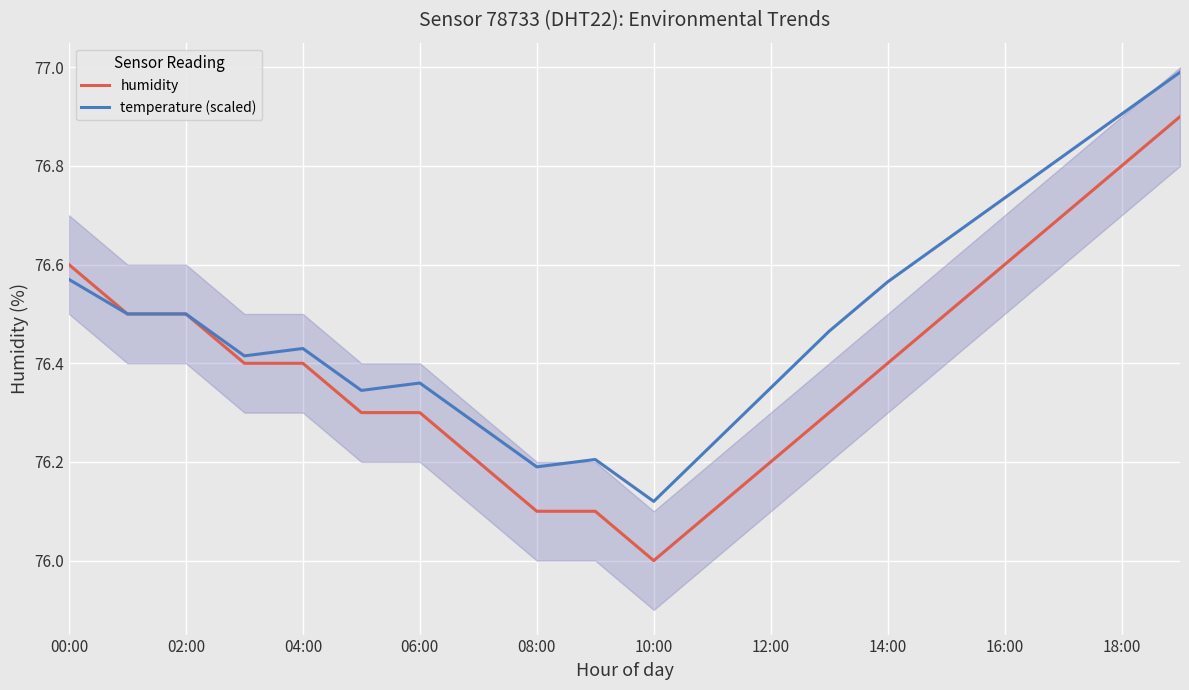

True or false: humidity and temperature (scaled) cross at least once.

False